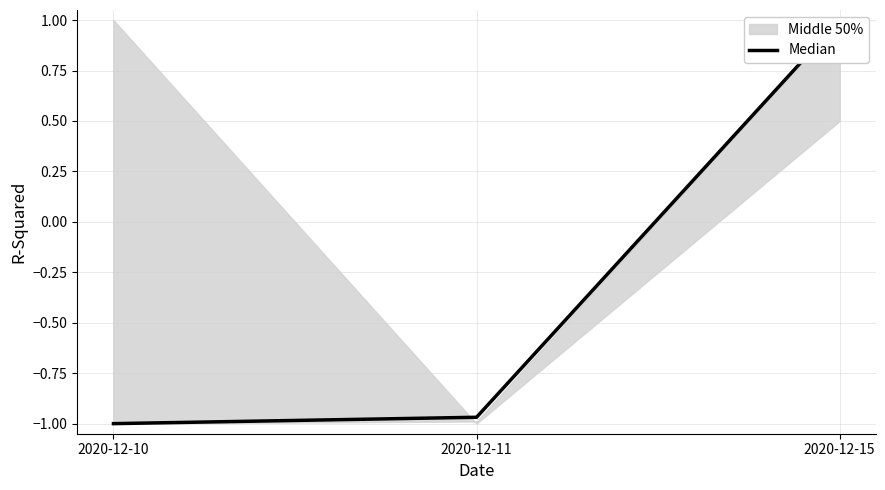

How many values exceed 0?

1